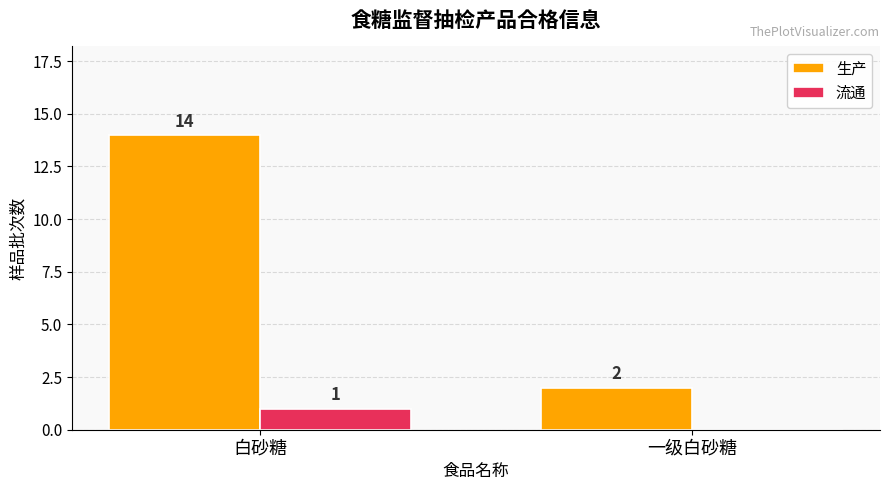

Between 白砂糖 and 一级白砂糖, which series saw the biggest shift?

生产